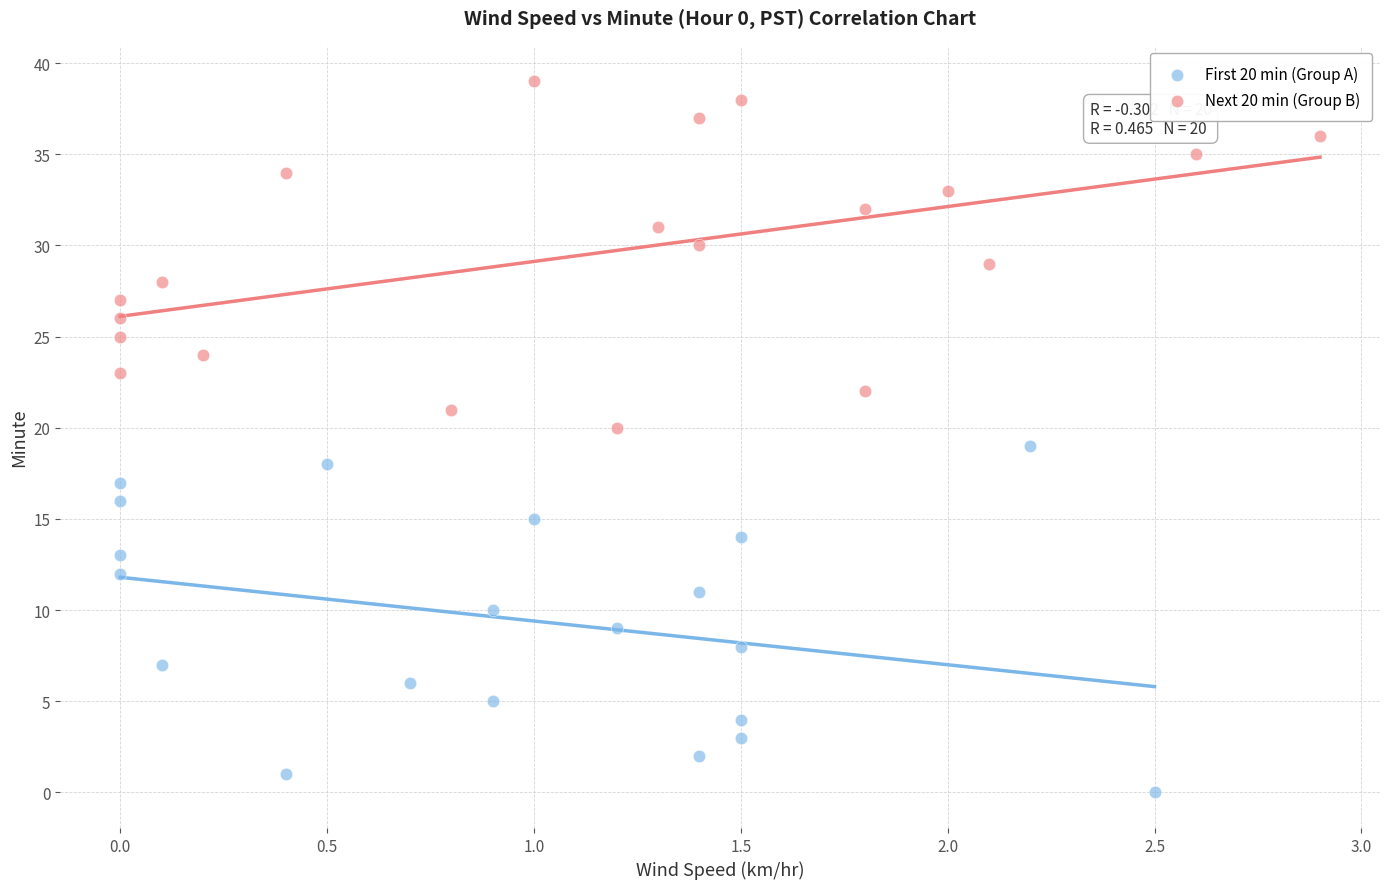

Which series contains the highest Y value?

Next 20 min (Group B)